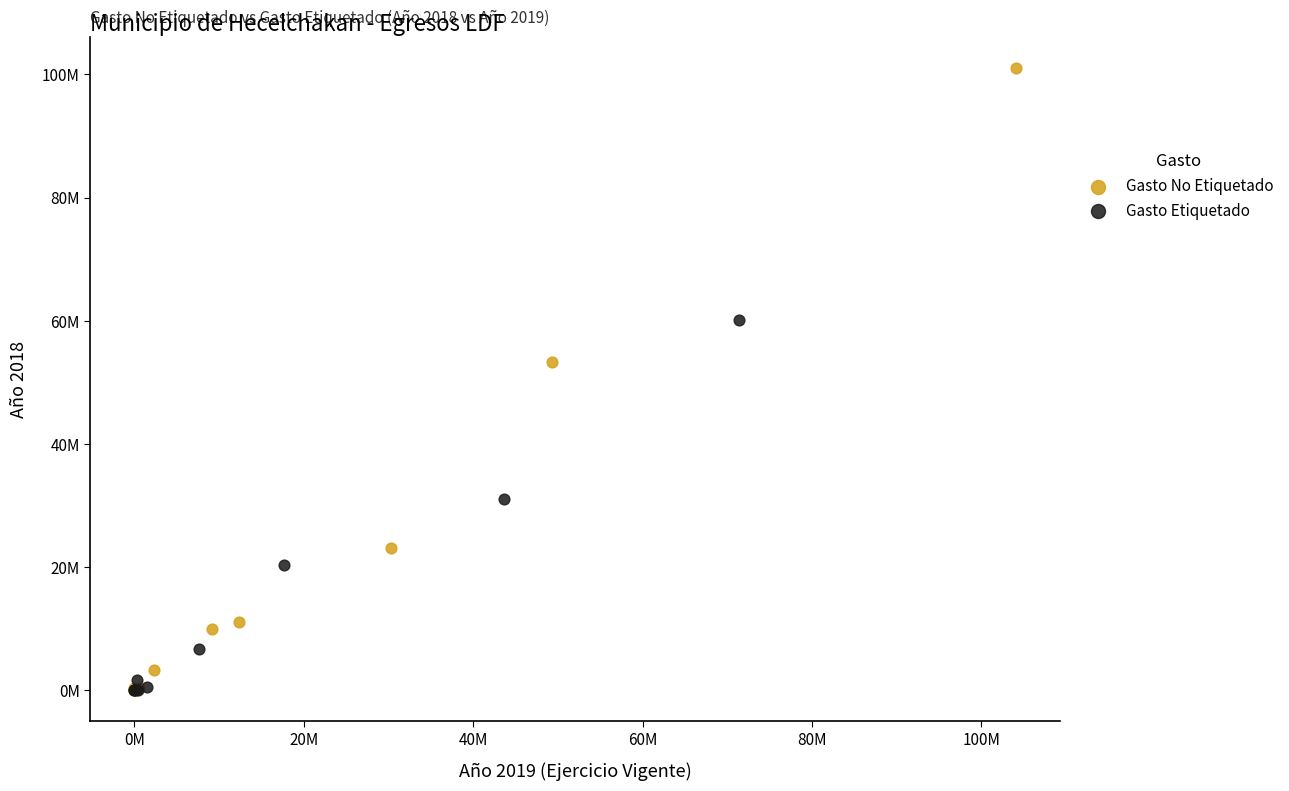

What are all the series names shown in the legend?

Gasto No Etiquetado, Gasto Etiquetado